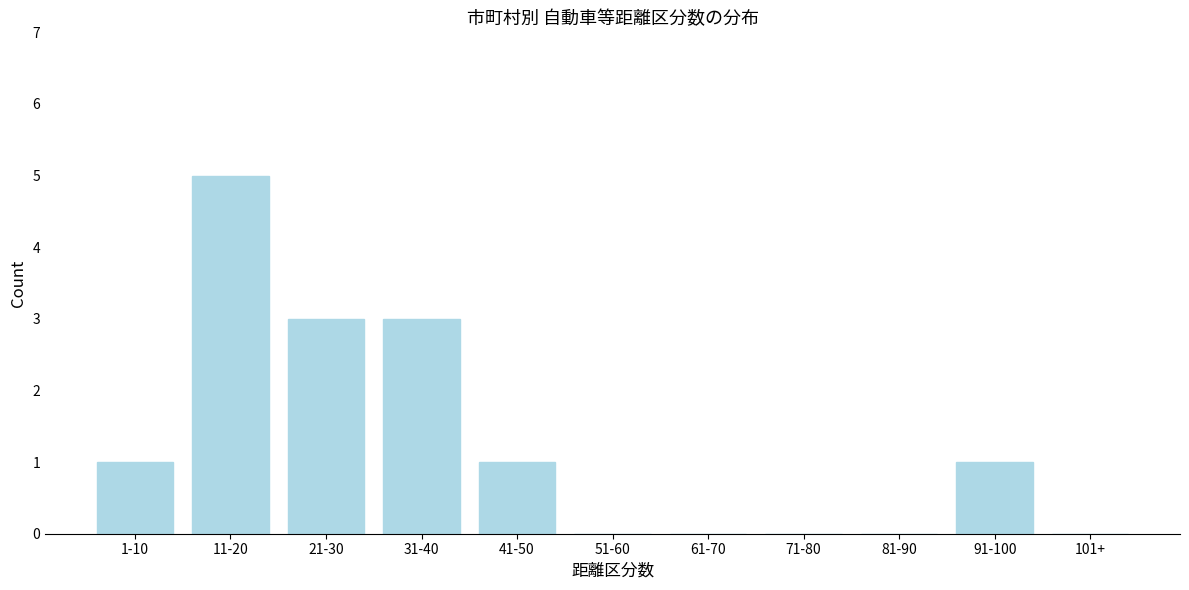

Reading right to left, transcribe all the data shown in this chart.

101+=0	91-100=1	81-90=0	71-80=0	61-70=0	51-60=0	41-50=1	31-40=3	21-30=3	11-20=5	1-10=1